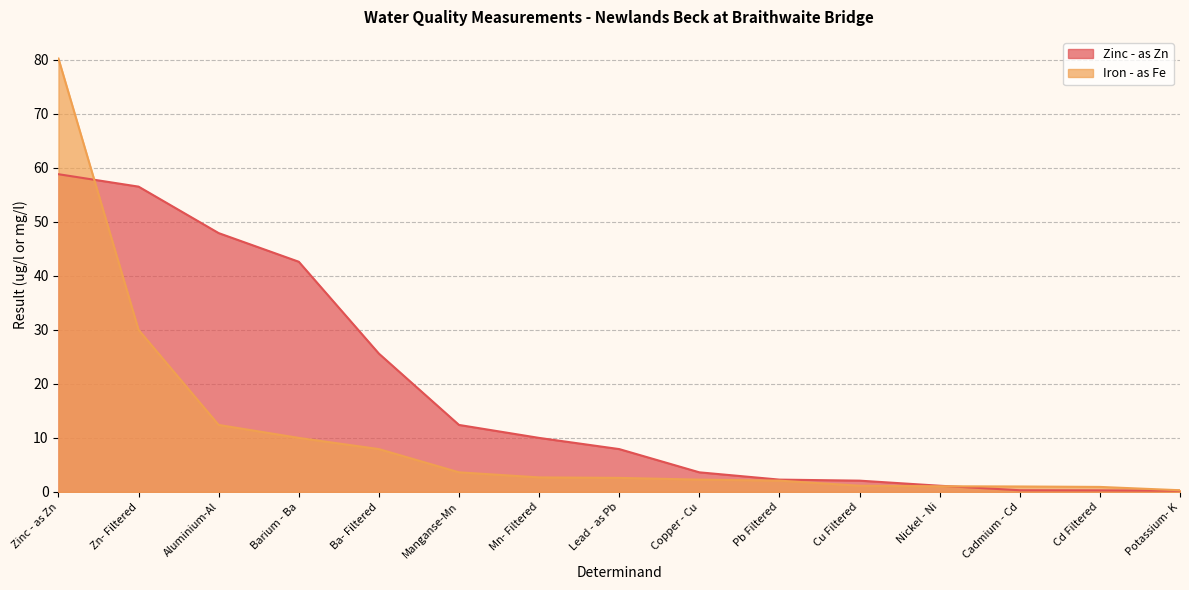

Reading left to right, list all the values displayed in this chart.

Zinc - as Zn: 58.8	56.5	47.9	42.6	25.6	12.4	10.0	7.9	3.6	2.3	2.1	1.1	0.3	0.3	0.2
Iron - as Fe: 80.2	30.0	12.4	10.0	7.9	3.6	2.7	2.6	2.3	2.1	1.1	1.1	1.0	0.9	0.3